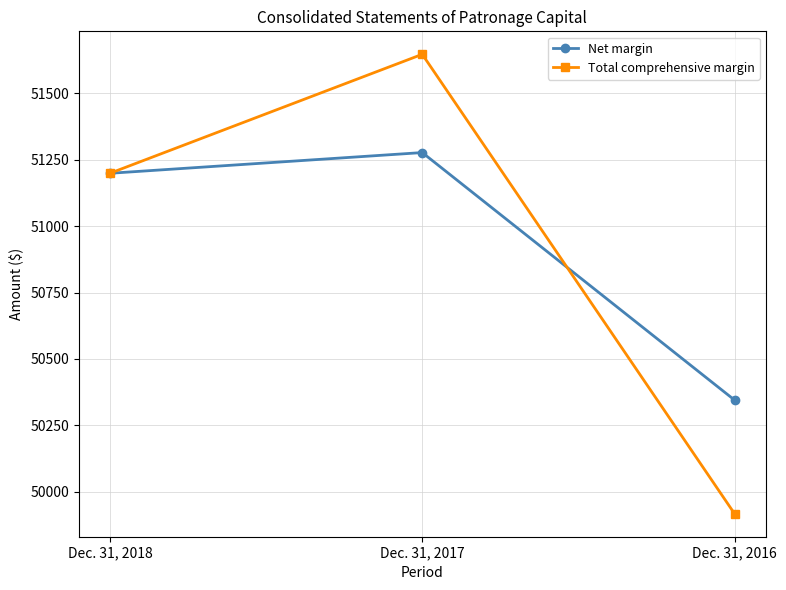

What is the difference between the maximum and minimum values in the Net margin series?

932